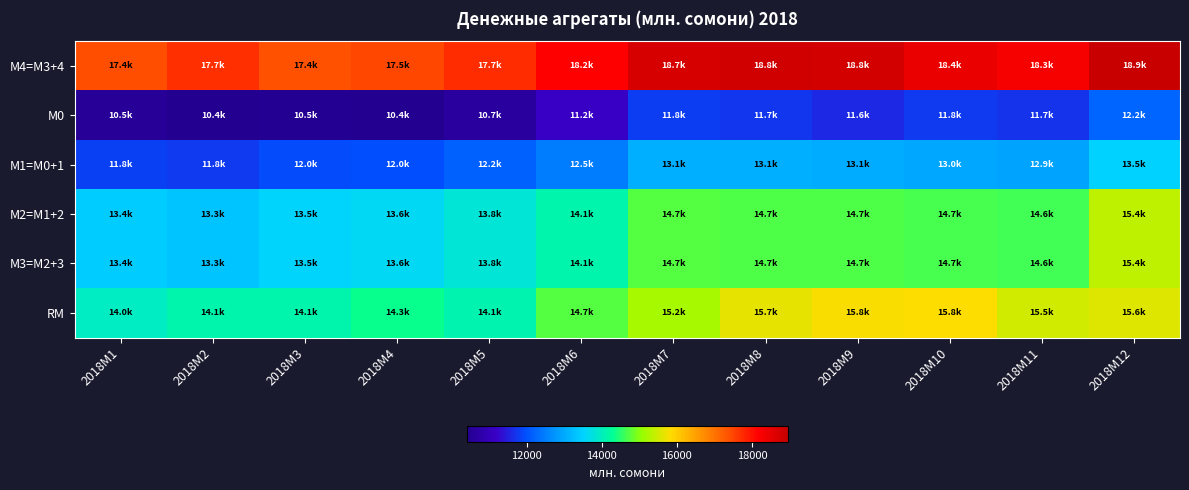

At how many categories does at least one series exceed 10907?

12